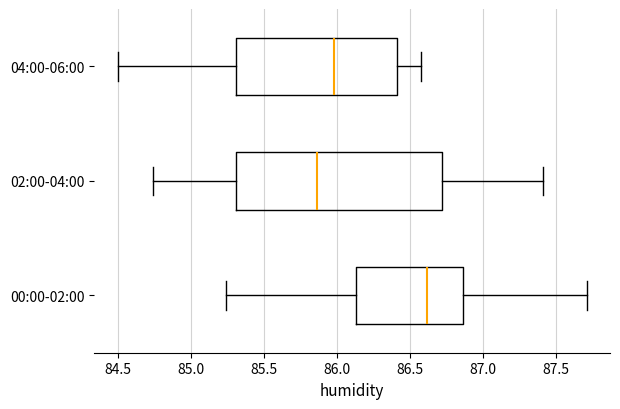

Where is the left edge of the box for 00:00-02:00 on the x-axis? The values are not printed on the chart, so give them approximately, as read against the axis.

86.15